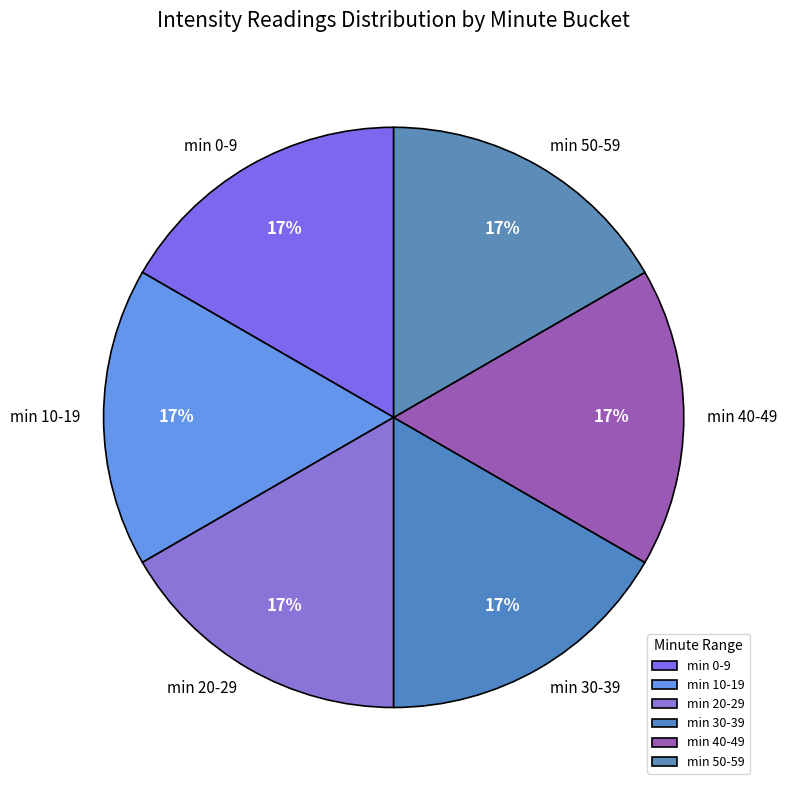

The min 50-59 slice represents 17% of the pie. True or false?

True